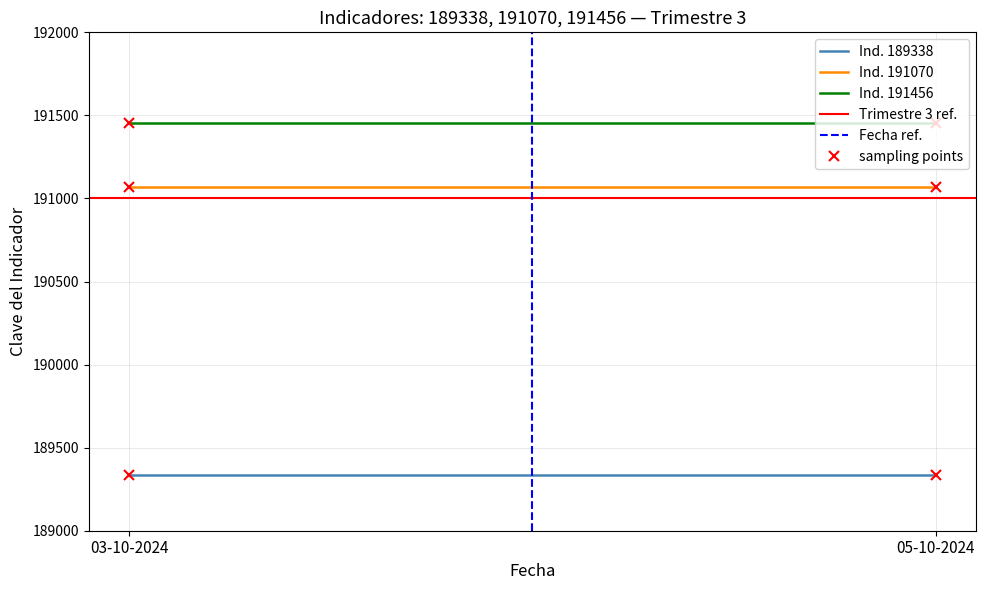

How many lines are shown in the chart?

5